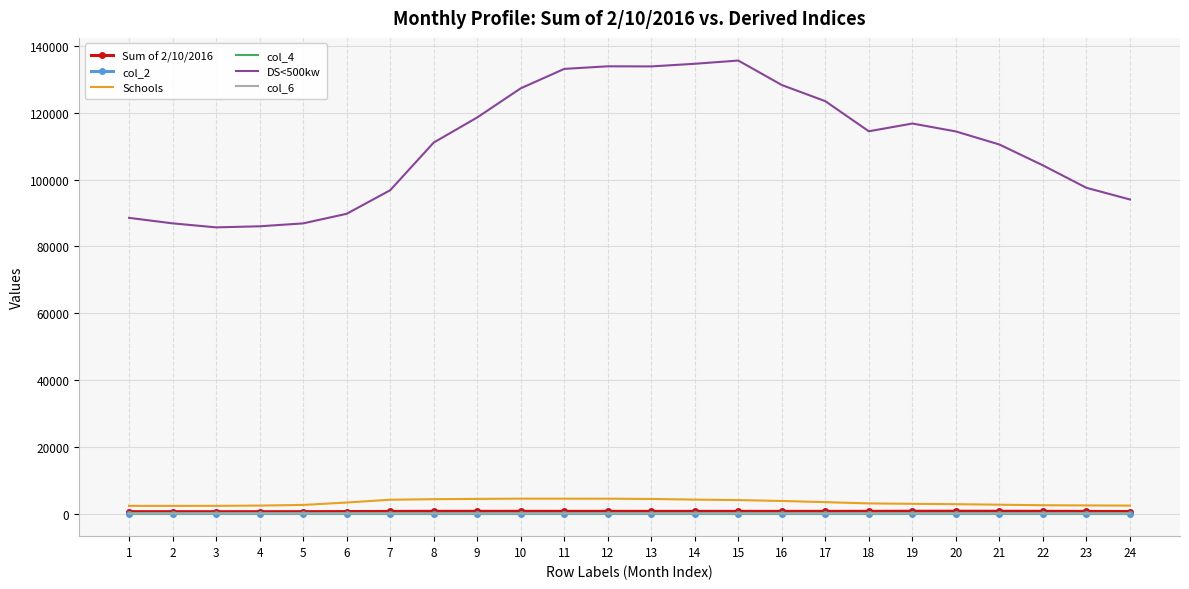

What is the sum of the col_6 values at 18 and 16?

1.8